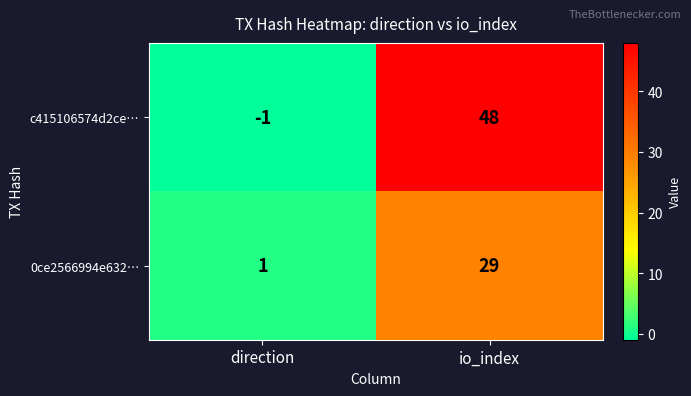

At how many categories does at least one series exceed 42?

1